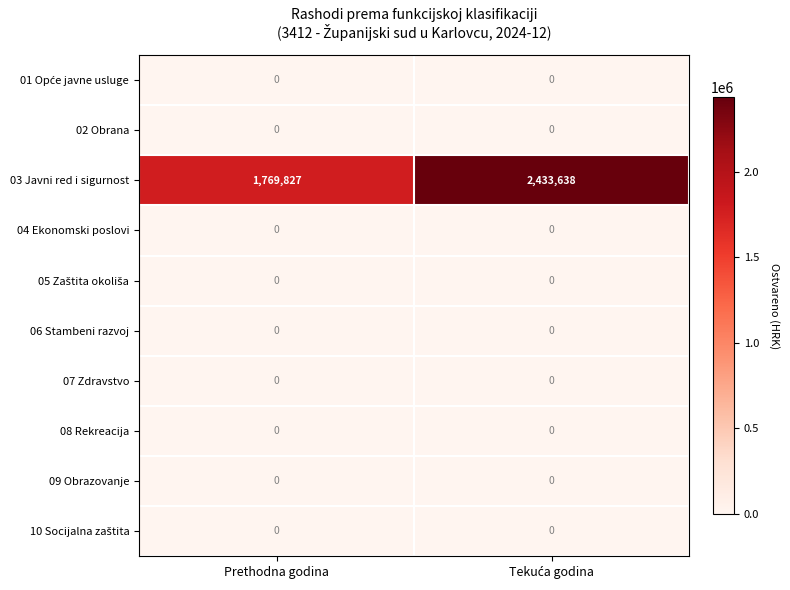

What is the greatest value displayed?

2433638